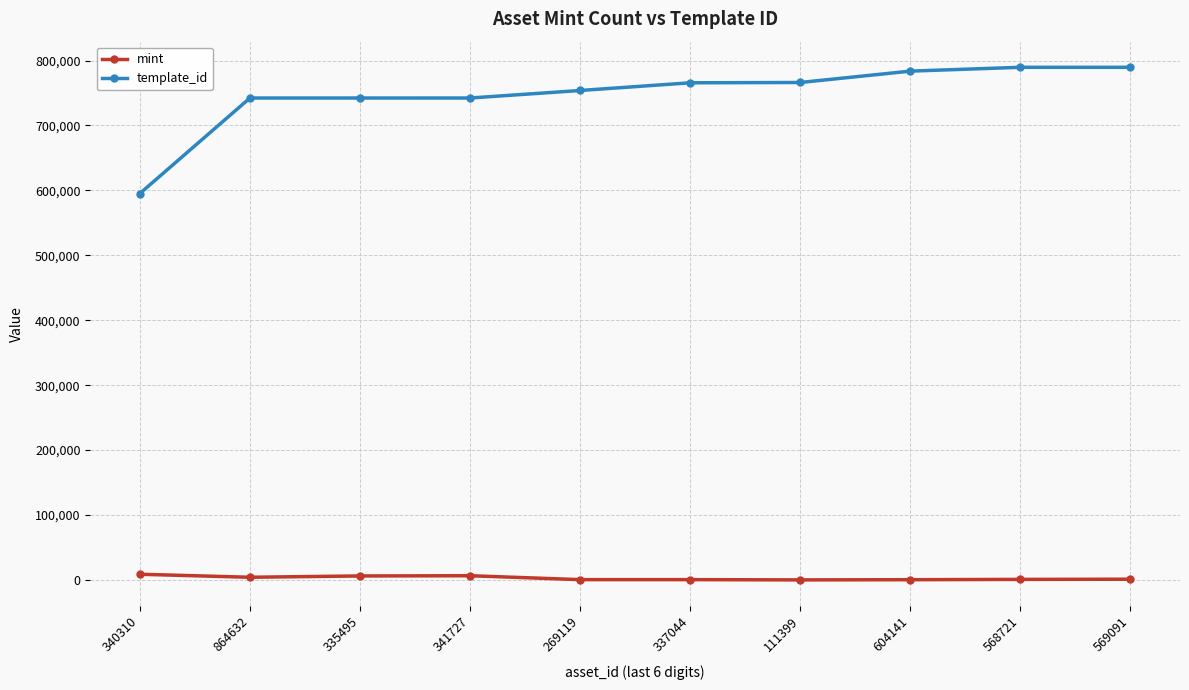

What is the difference between the maximum and minimum values in the template_id series?

194409